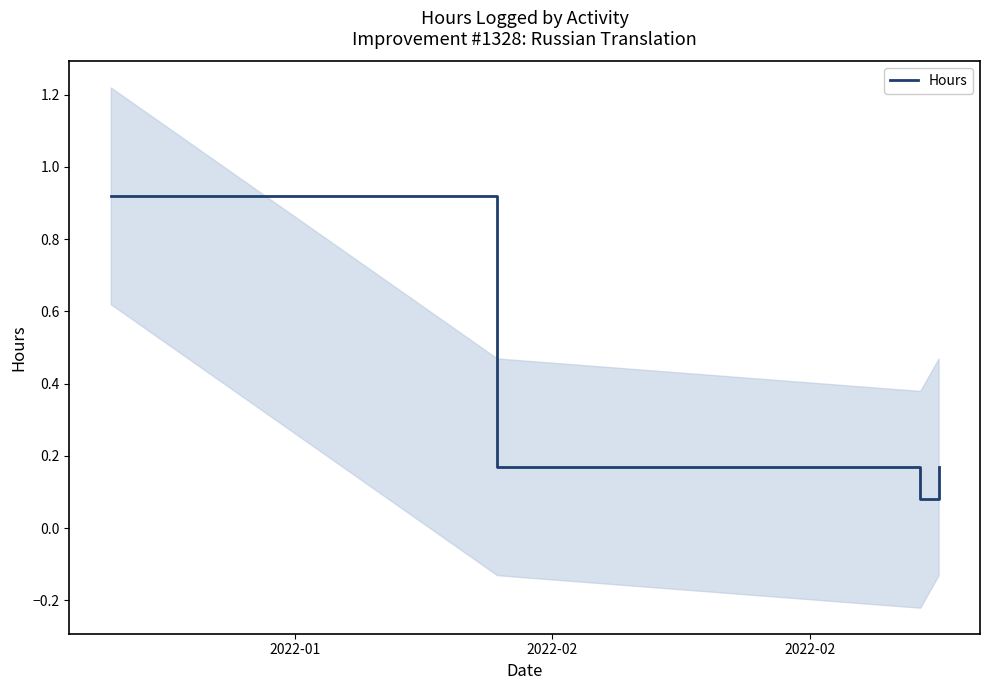

Reading left to right, transcribe all the data shown in this chart.

0.9	0.2	0.1	0.2